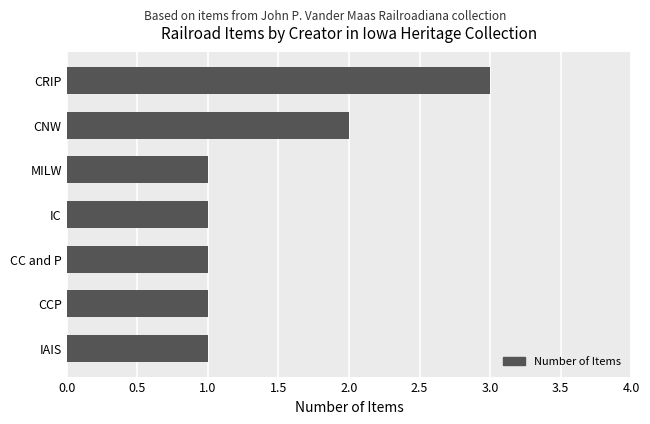

What position from the bottom is IAIS?

1